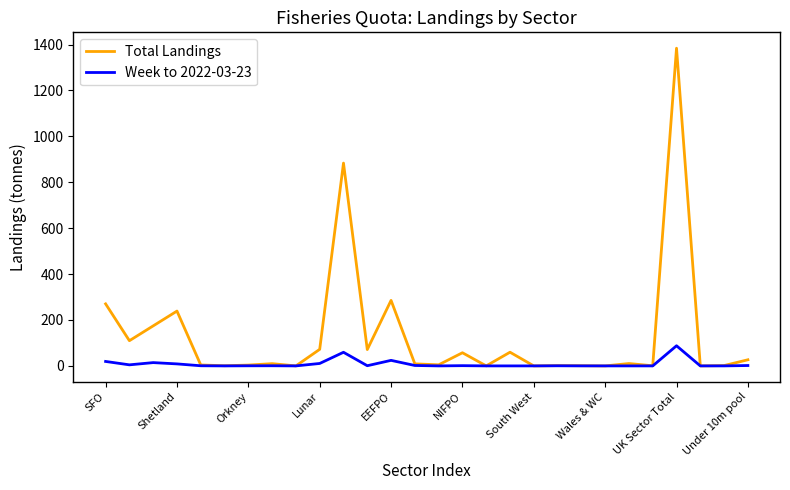

What is the sum of all Total Landings values?

3680.2